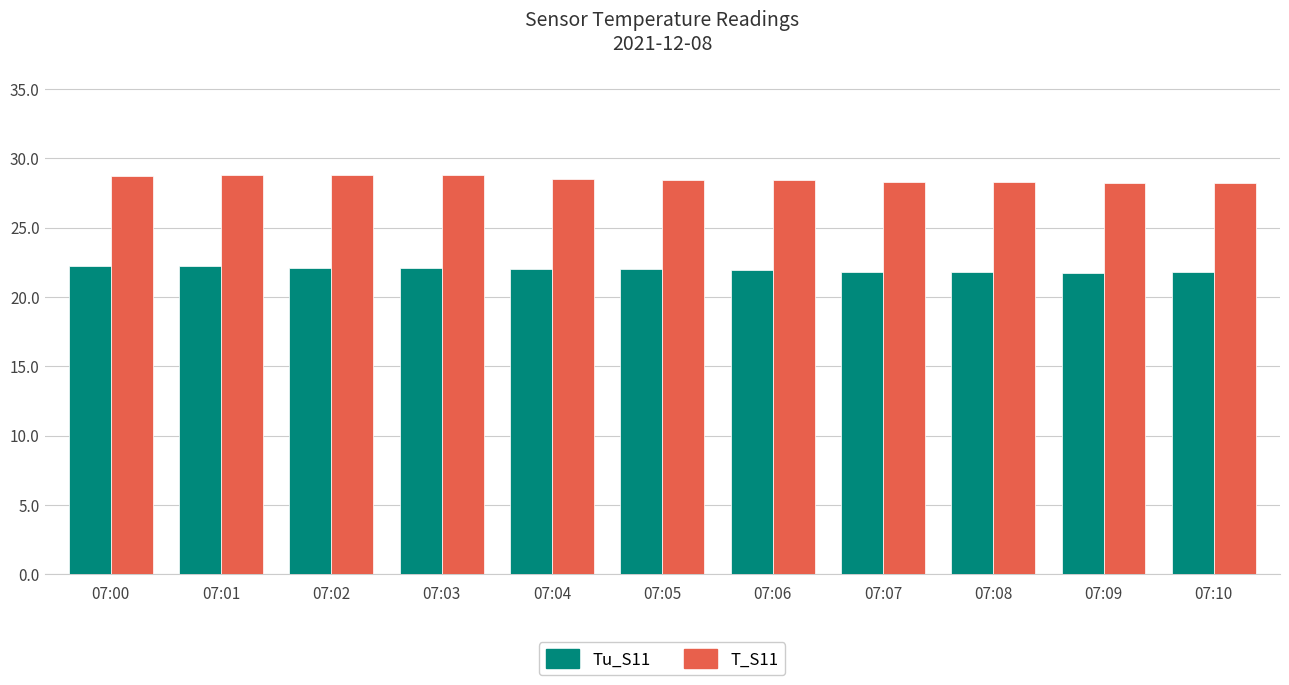

Count the number of data series in this chart.

2